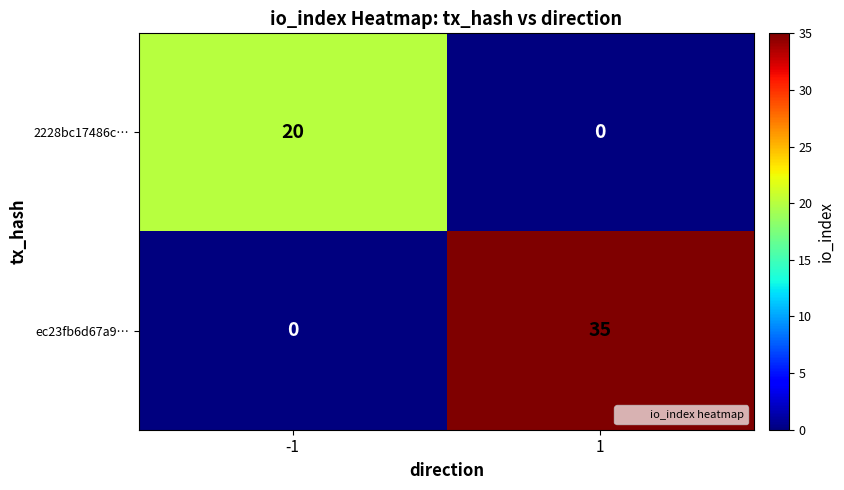

What is the average value of the ec23fb6d67a9… series?

18